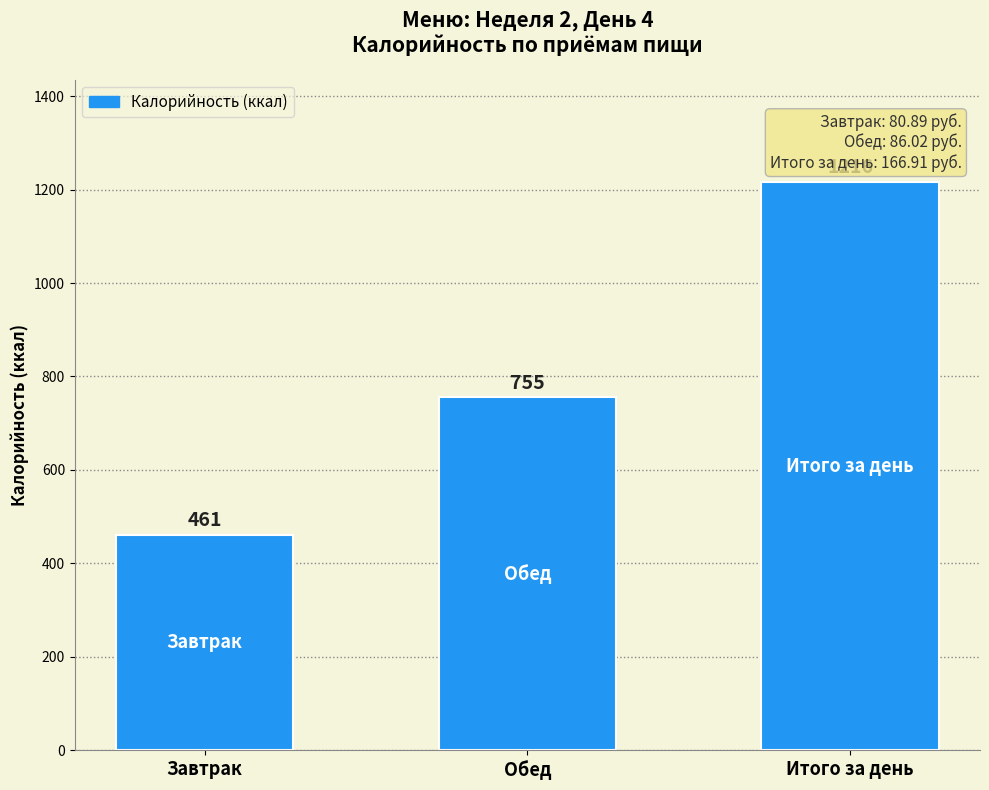

Reading right to left, what are all the values shown in this chart?

Итого за день=1216	Обед=755	Завтрак=461